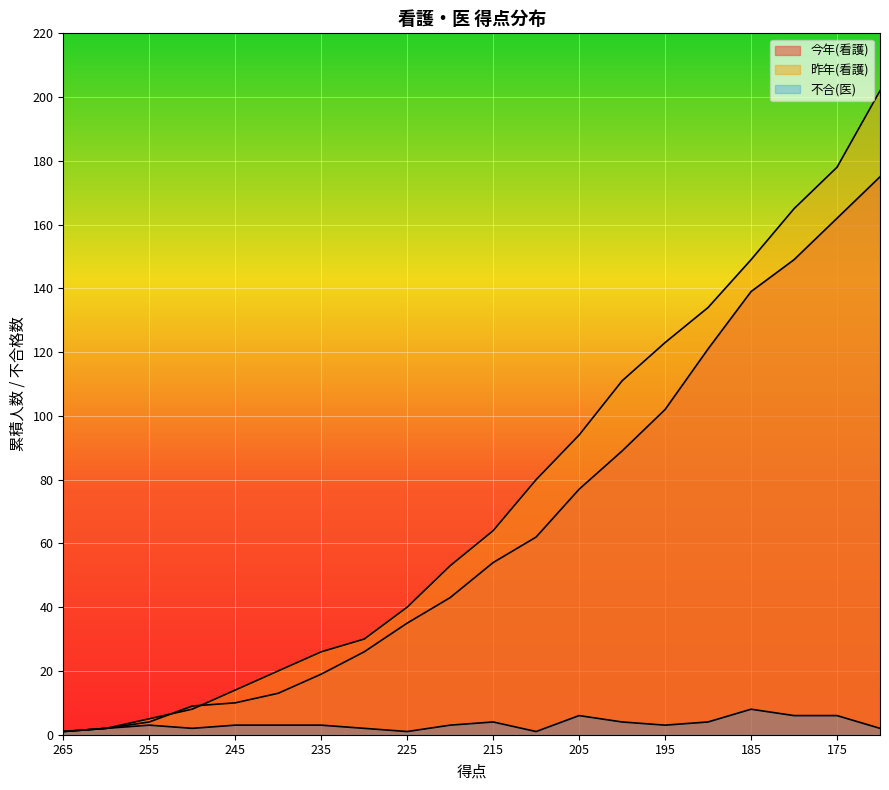

What is the difference between the 今年(看護) values at 265 and 205?

76